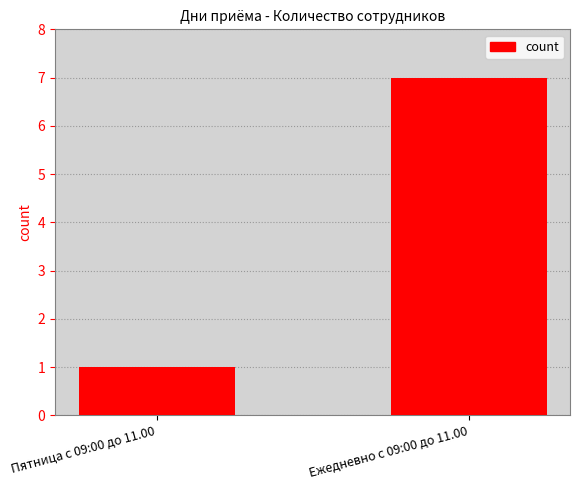

How many data points are less than 7?

1